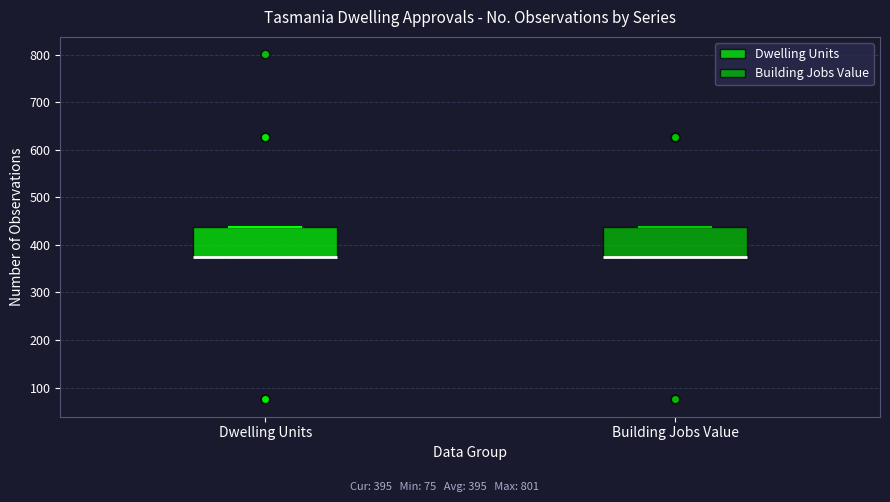

Where is the lower edge of the box for Dwelling Units on the y-axis? The values are not printed on the chart, so give them approximately, as read against the axis.

380